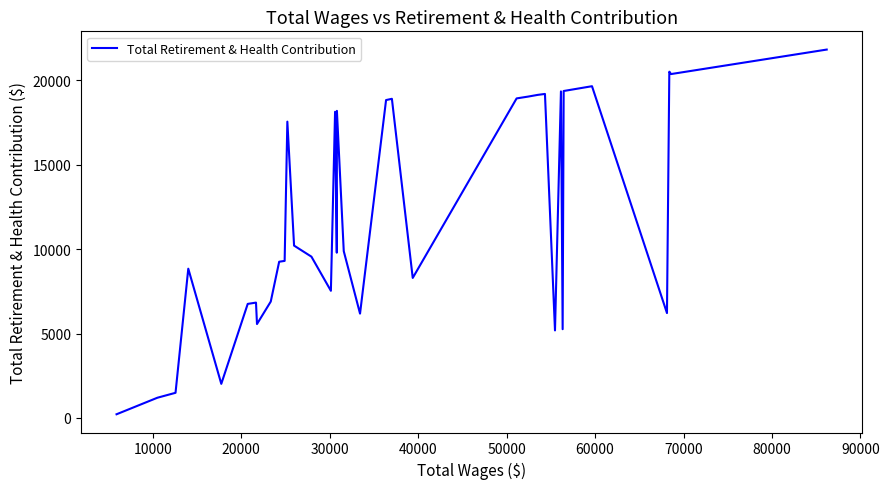

What is the greatest value displayed?

21826